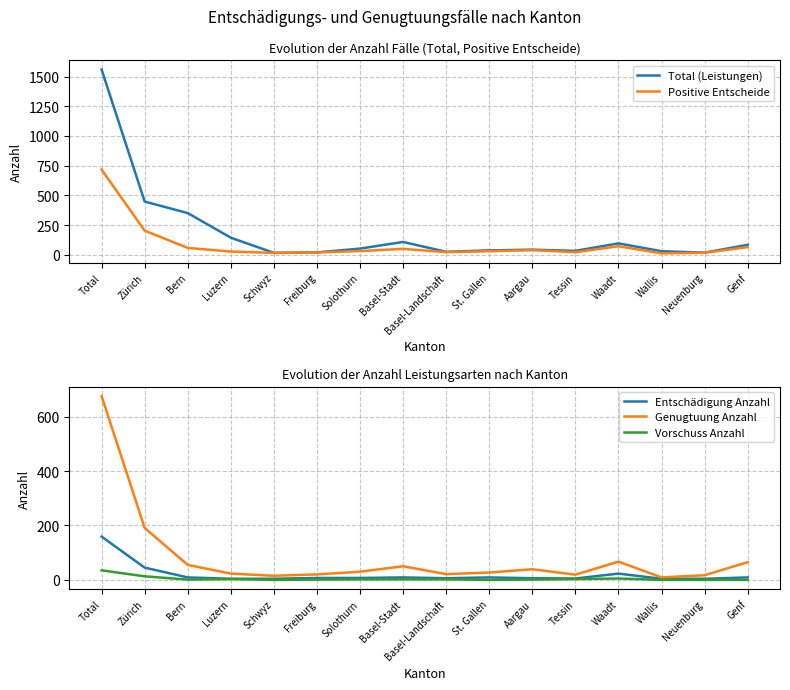

At which label does Genugtuung Anzahl first exceed 30?

Total